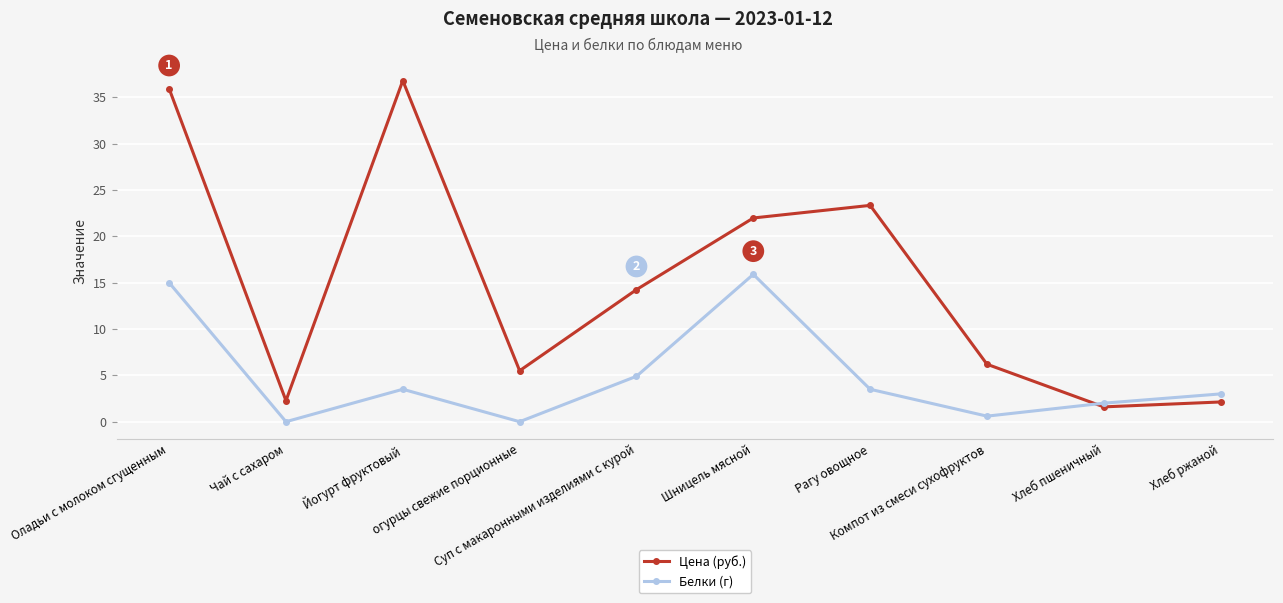

List the series in order of their overall mean, lowest first.

Белки (г), Цена (руб.)